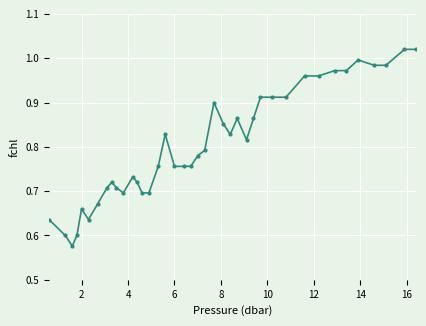

True or false: the data has more than 1 interior local peaks.

True